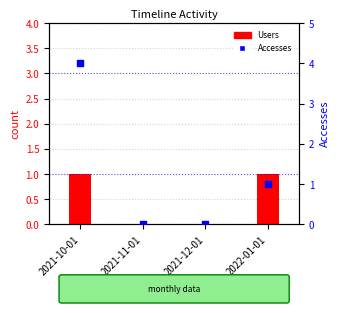

Is the value of Users at 2021-12-01 greater than the value of Accesses at 2021-10-01?

No